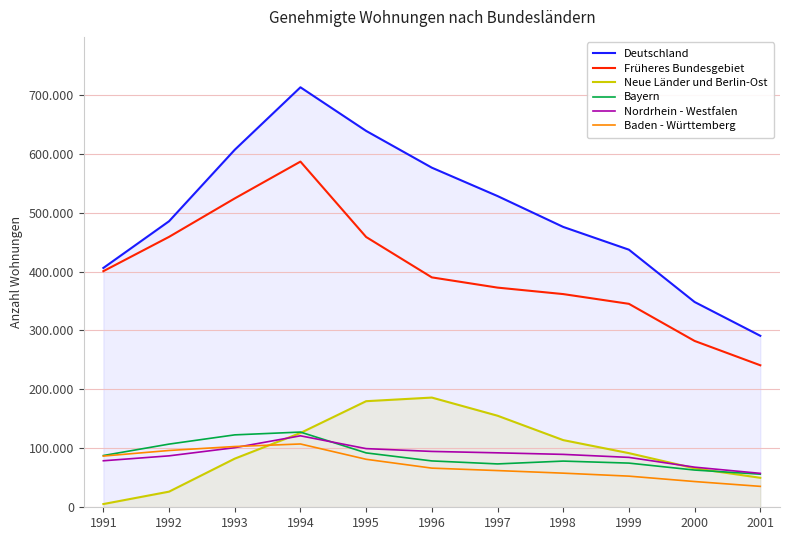

Reading left to right, list all the values displayed in this chart.

Deutschland: 406091	485365	606612	712636	638630	576238	528096	475711	437084	348340	290978
Früheres Bundesgebiet: 400607	458840	524083	586548	458619	390083	372728	361738	345210	282236	240942
Neue Länder und Berlin-Ost: 5484	26525	82529	126088	180011	186155	155368	113973	91874	66104	50036
Bayern: 87792	107204	122865	127598	92272	78654	73566	78359	74955	63163	56161
Nordrhein - Westfalen: 78909	87278	101135	121270	99523	94765	92386	89748	84653	68062	57561
Baden - Württemberg: 86906	96371	103089	107404	81439	66421	62282	57898	52840	43672	35499